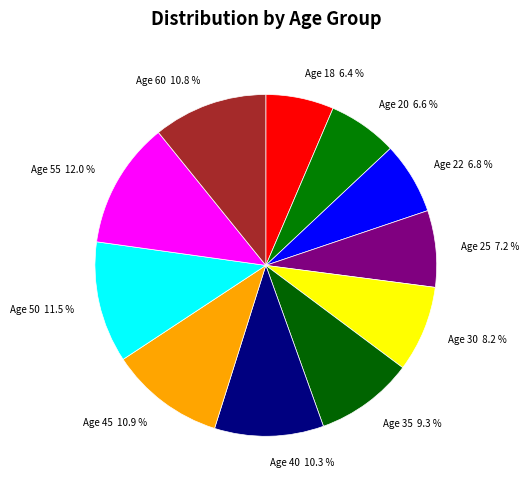

Is there a majority slice in this chart?

No